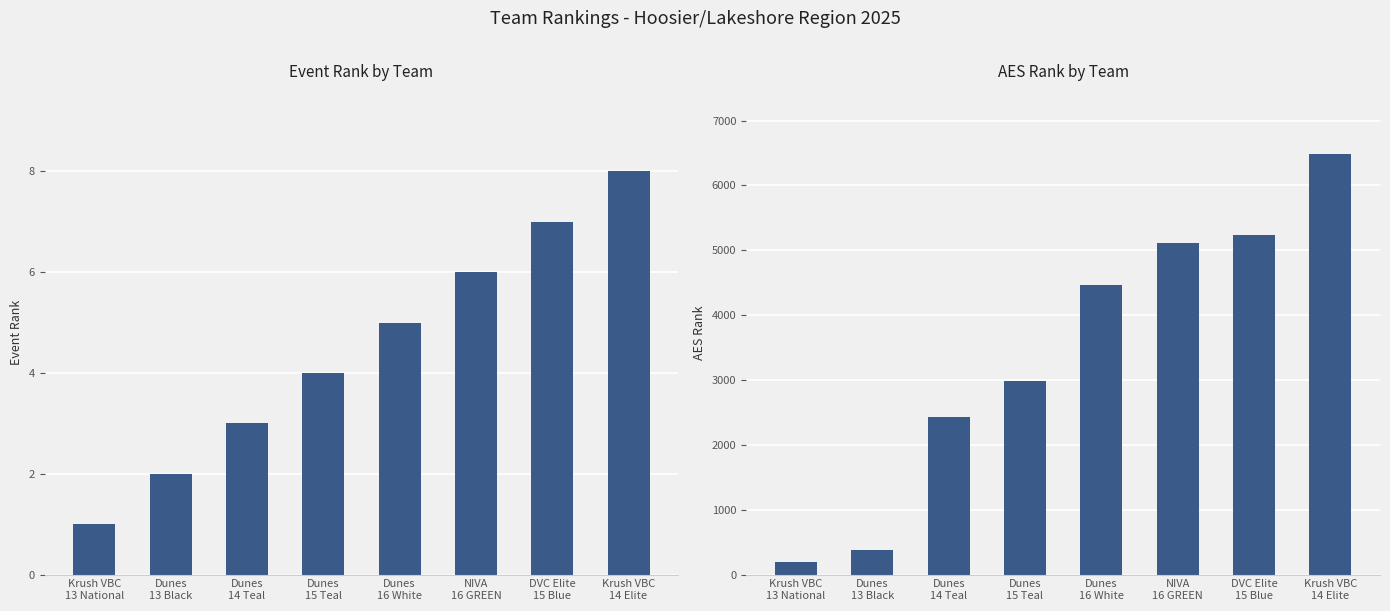

What position from the left is NIVA
16 GREEN?

6